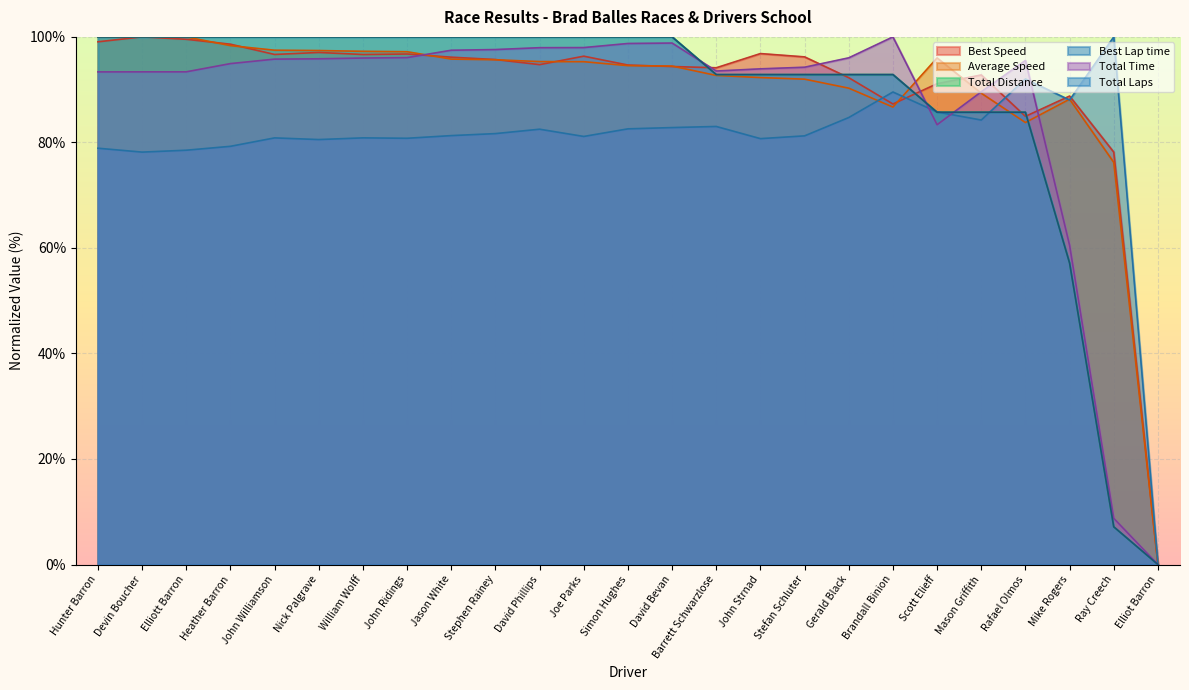

After their last crossing, which series has the higher values: Total Distance or Average Speed?

Average Speed